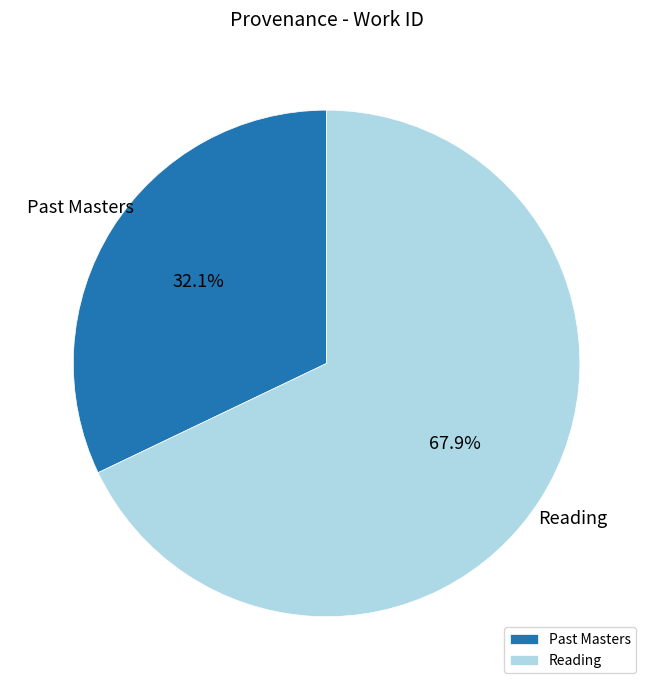

What is the majority slice?

Reading